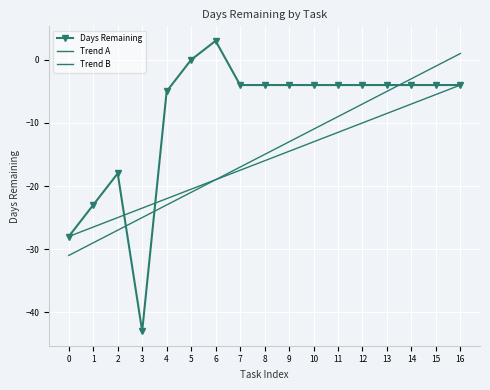

What is the average value of the Days Remaining series?

-9.1